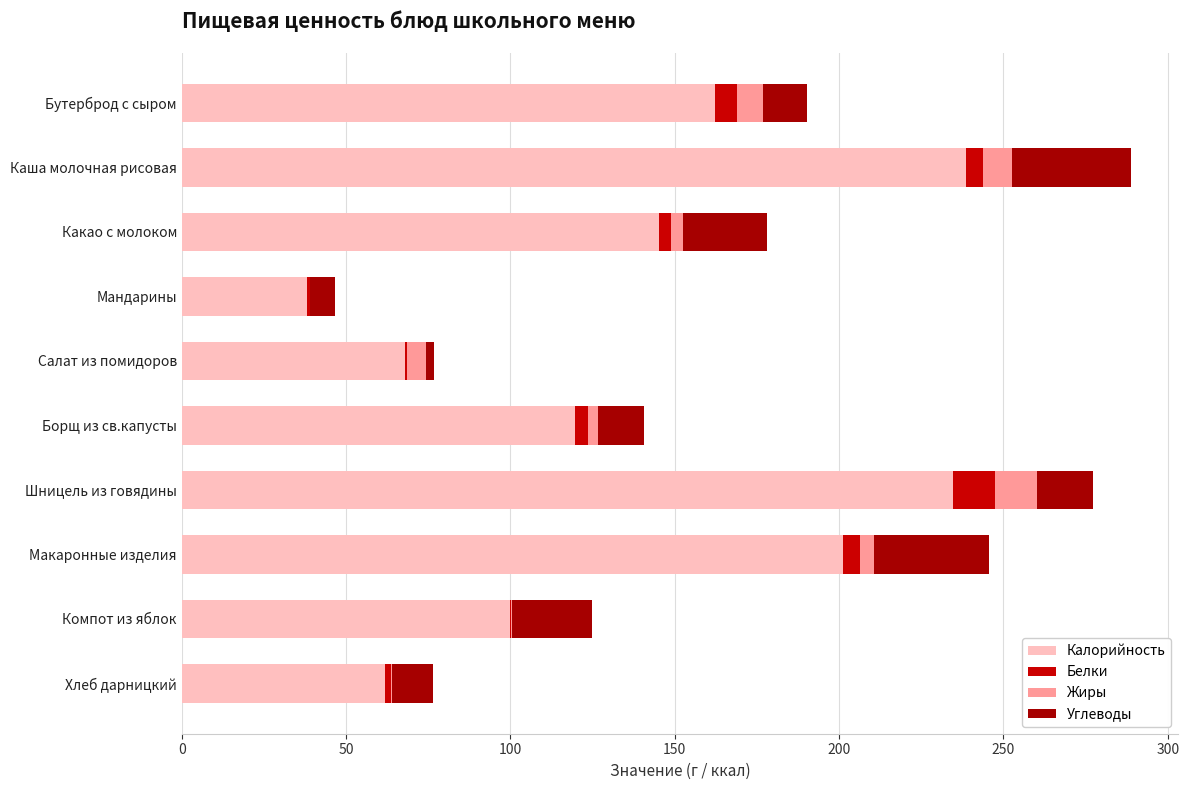

What is the sum of all Калорийность values?

1368.8